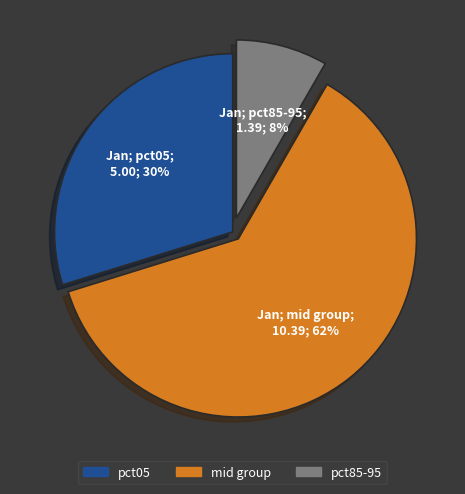

Does any single category account for the majority?

Yes